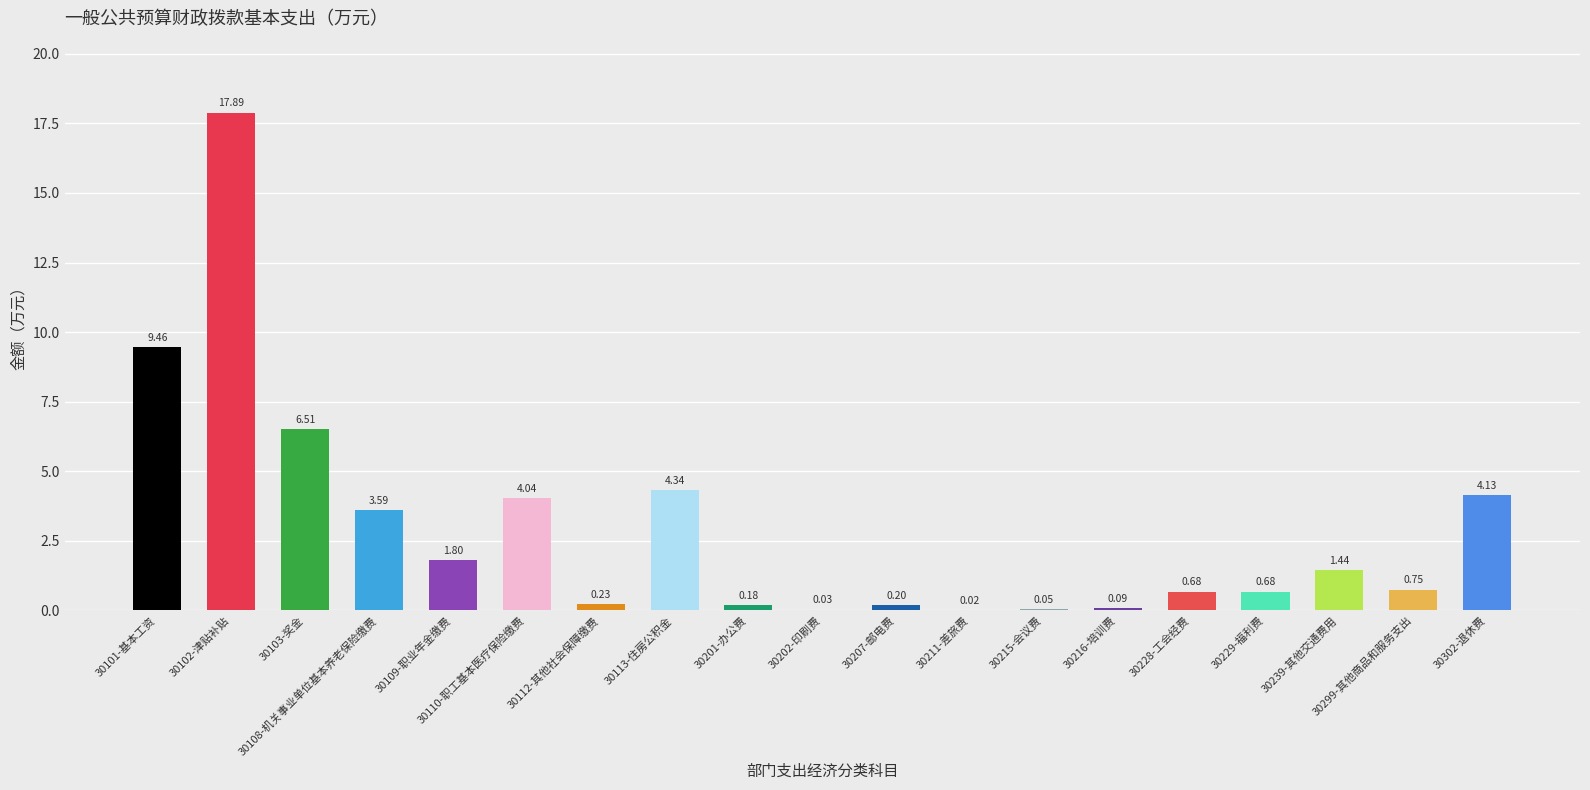

Between 30108-机关事业单位基本养老保险缴费 and 30302-退休费, which is larger?

30302-退休费